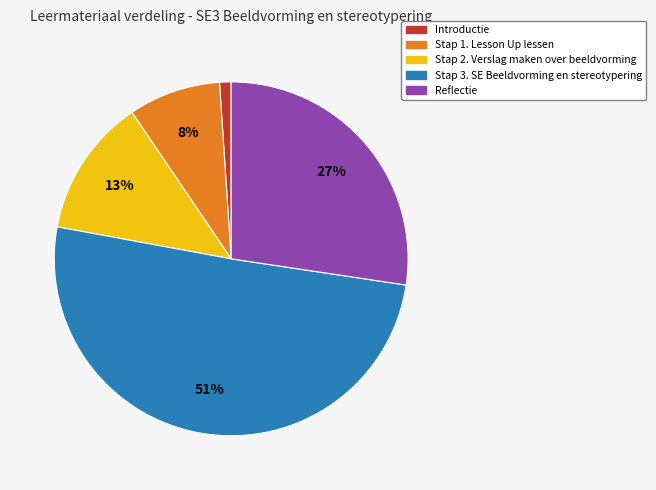

Is there any slice that represents more than half of the pie?

Yes